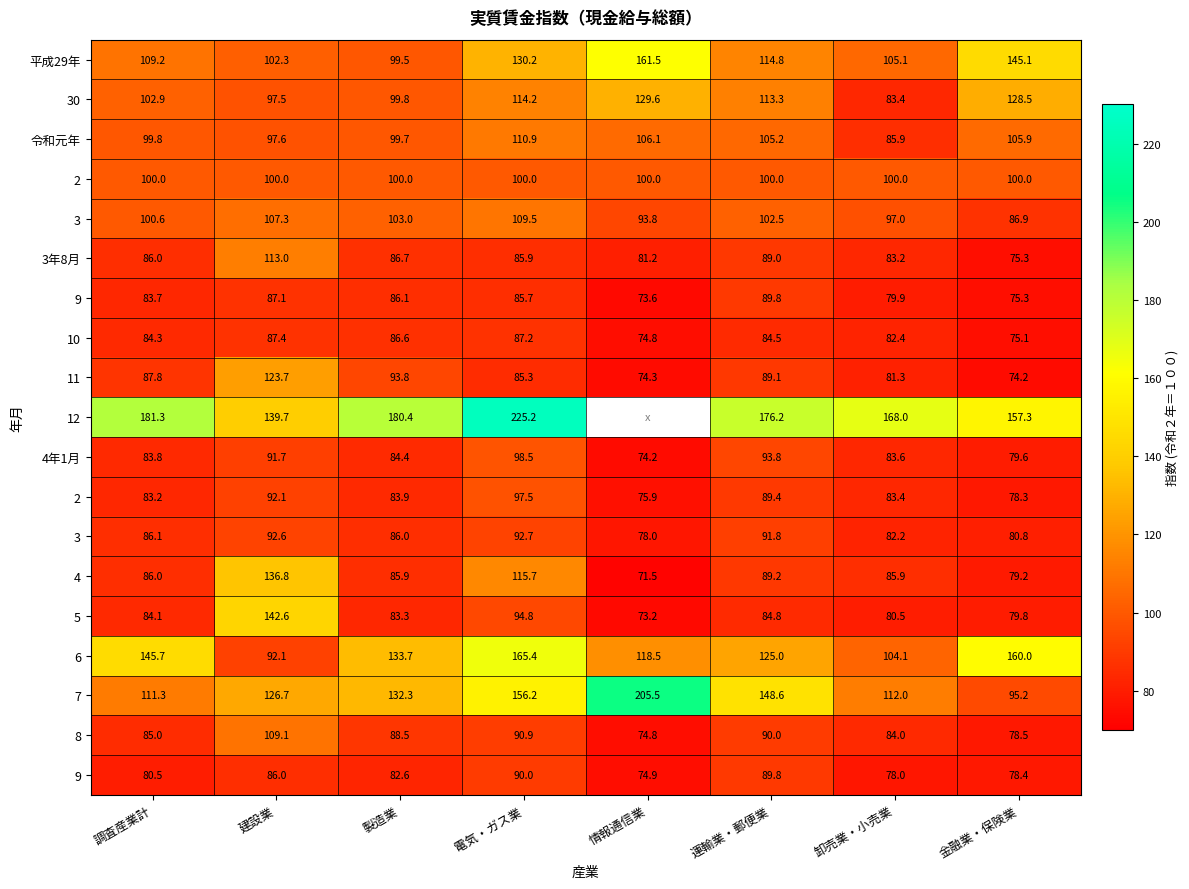

At how many categories does at least one series exceed 151?

7